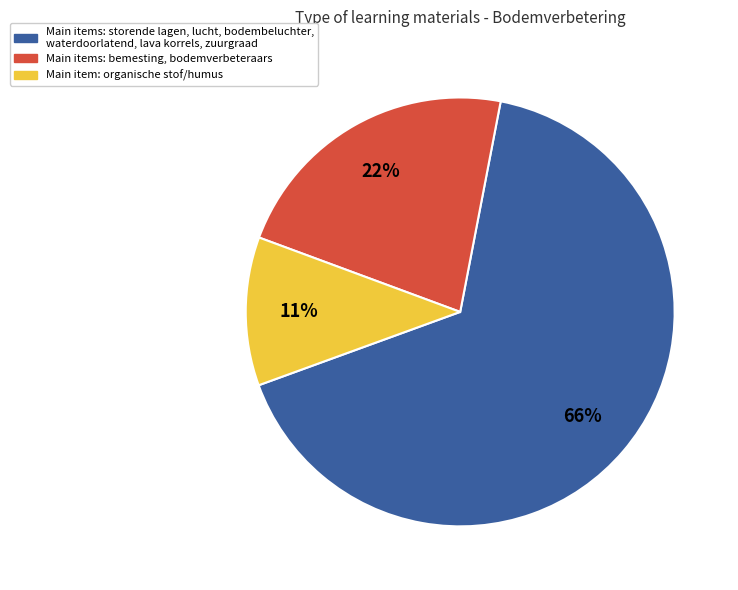

To the nearest percent, what is the average slice percentage?

33%